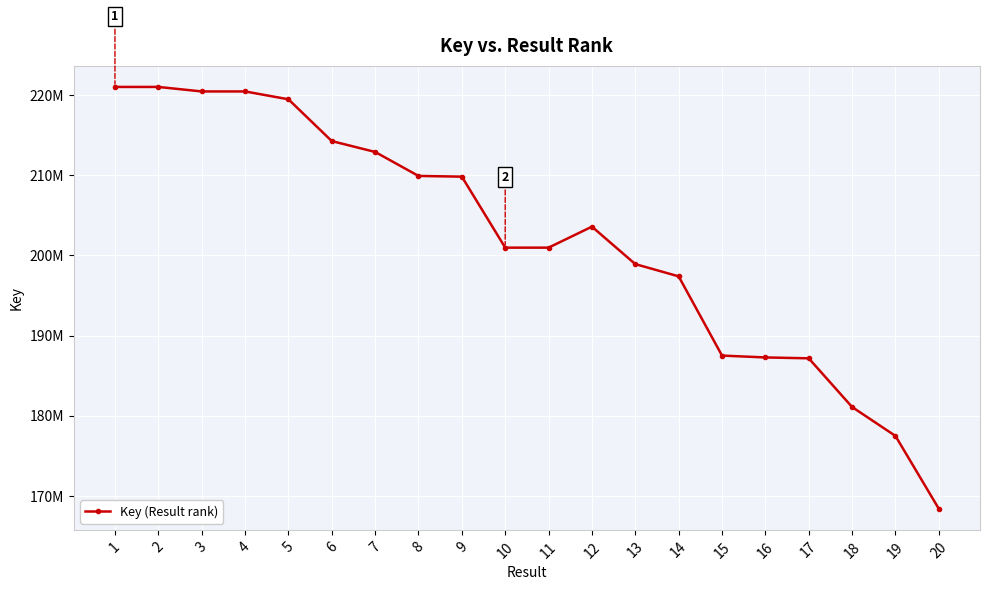

True or false: there are more than 2 points higher than both neighbors.

False